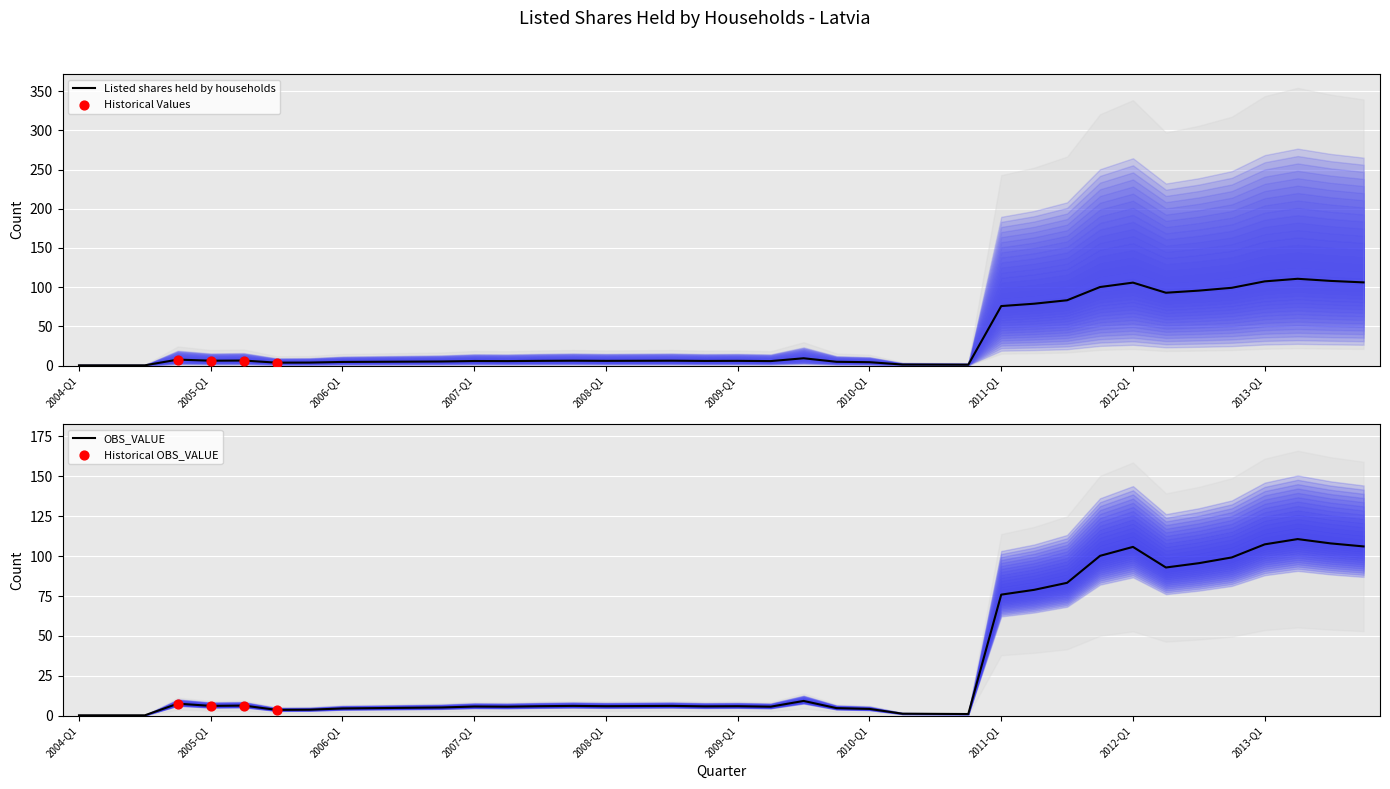

What are all the series names shown in the legend?

Listed shares held by households, OBS_VALUE